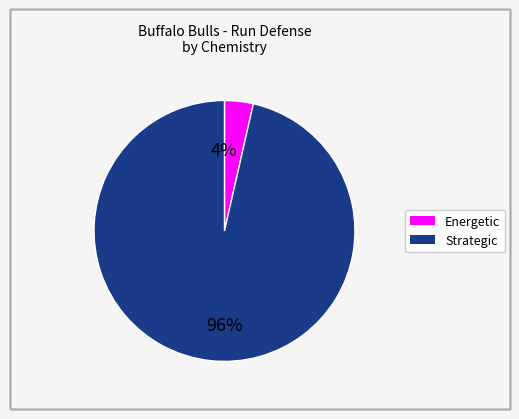

Which has a higher value, Energetic or Strategic?

Strategic